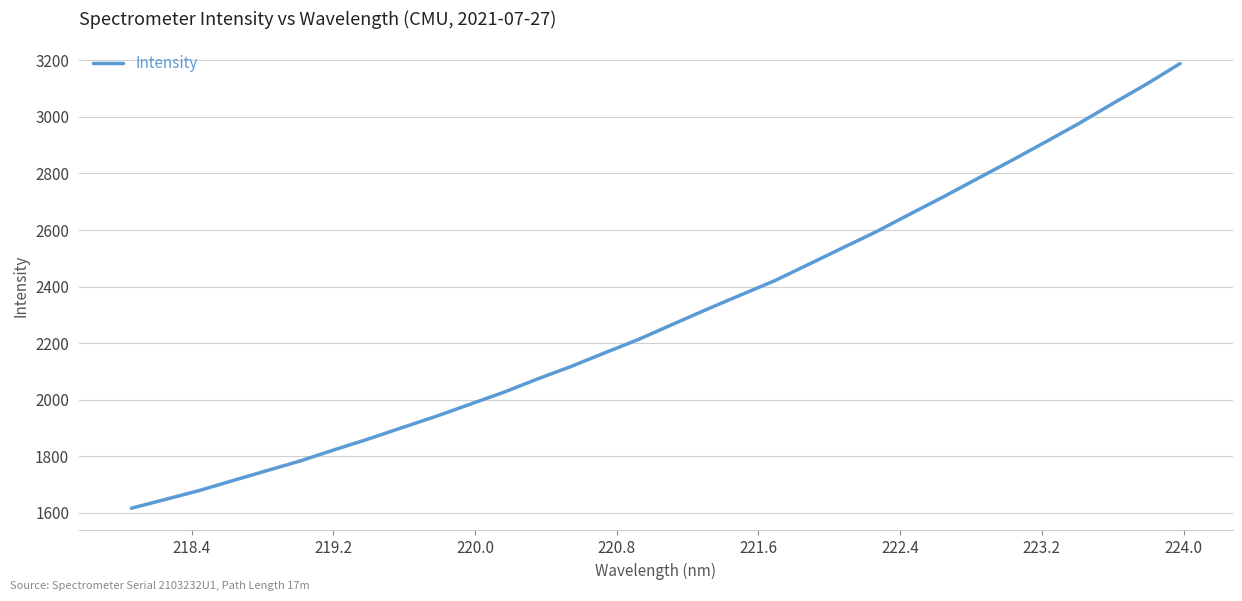

What is the smallest value displayed?

1616.5